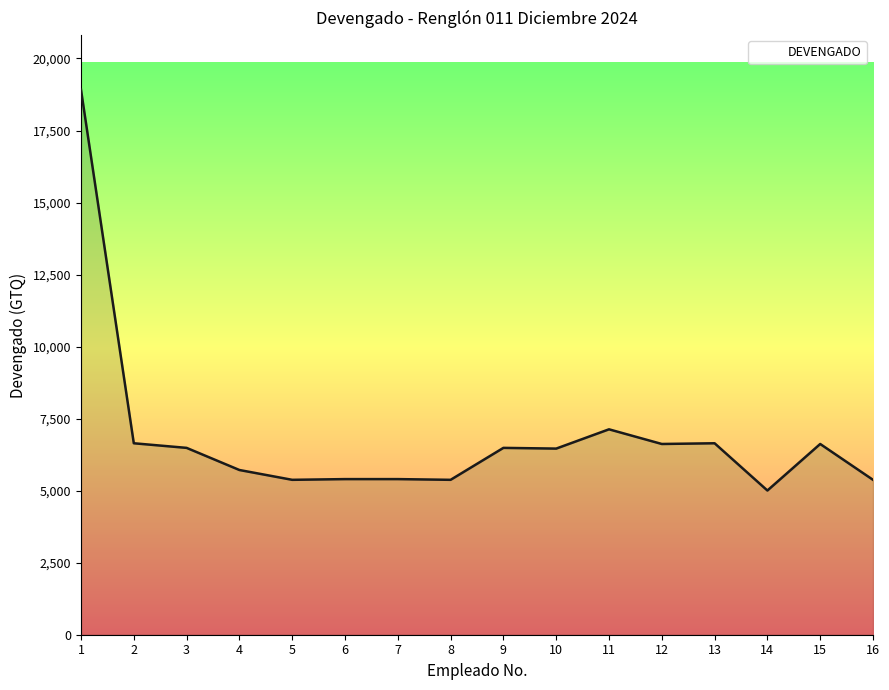

Is it true that the value at 1 is 31237?

False